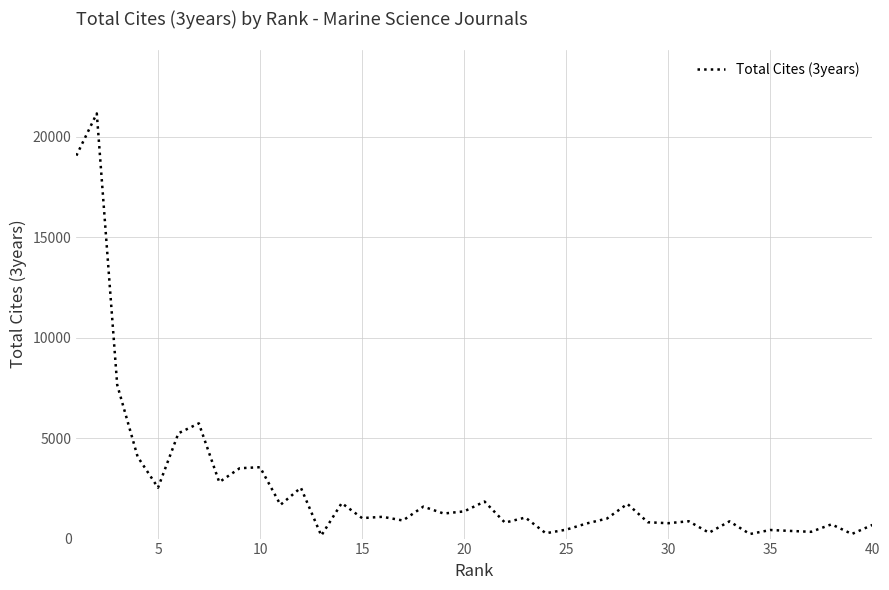

What is the maximum value shown in the chart?

21158